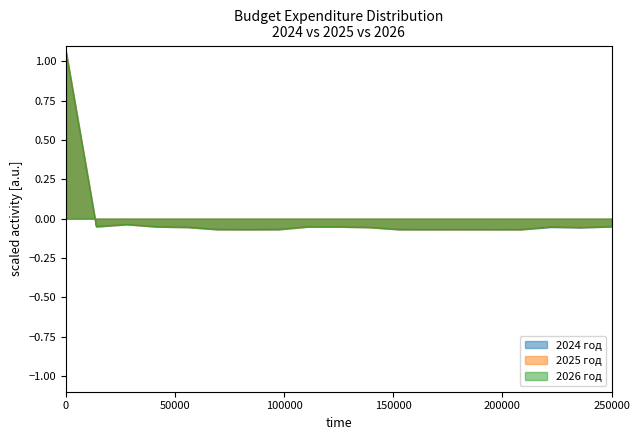

Rank the series by their maximum value, from lowest to highest.

2025 год, 2026 год, 2024 год